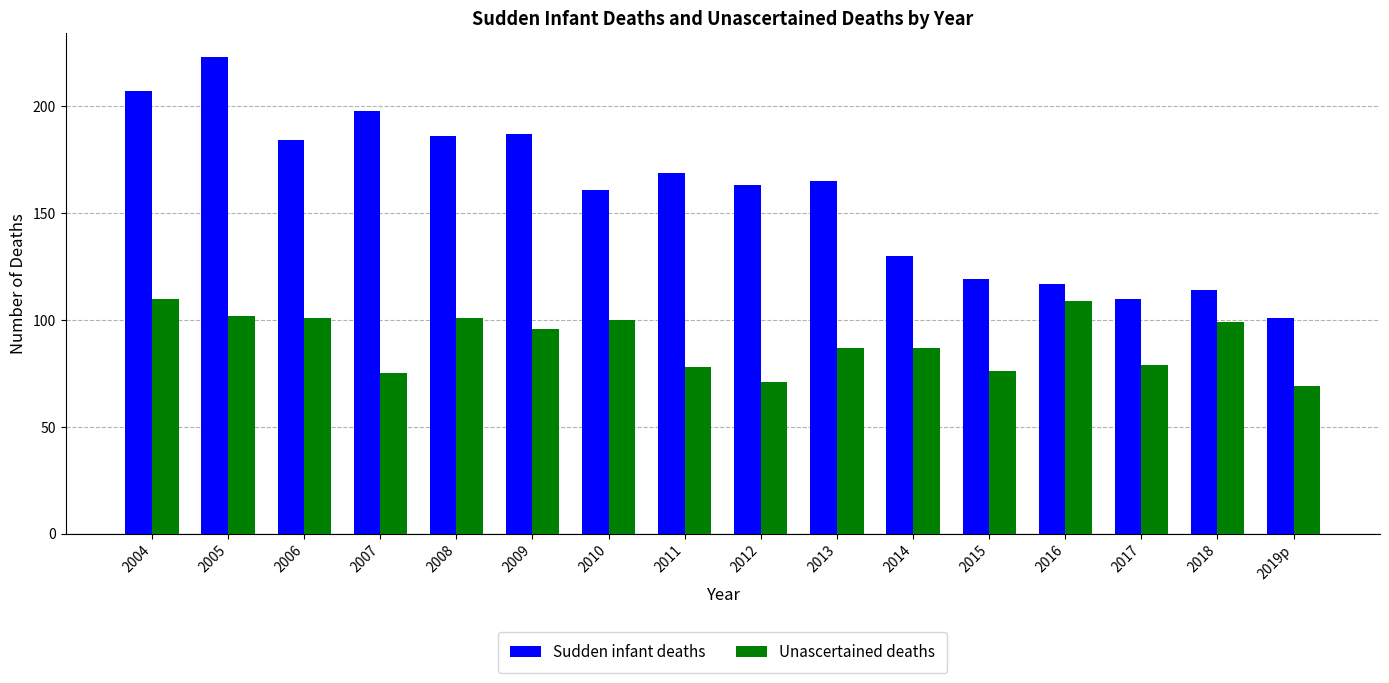

What is the minimum value for Sudden infant deaths?

101